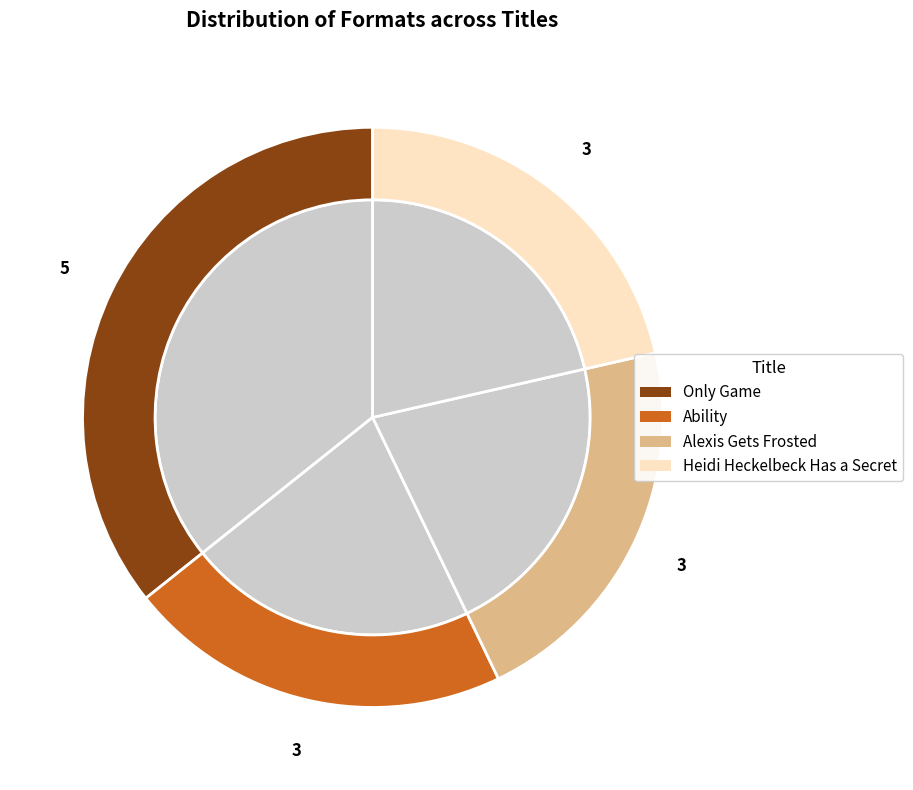

To the nearest percent, what is the difference between the largest and smallest slice percentages?

14%